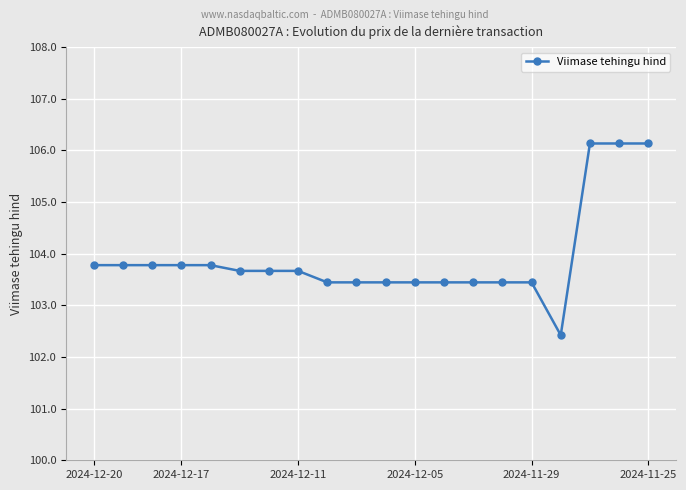

What is the value of the 1st point from the left?

103.8